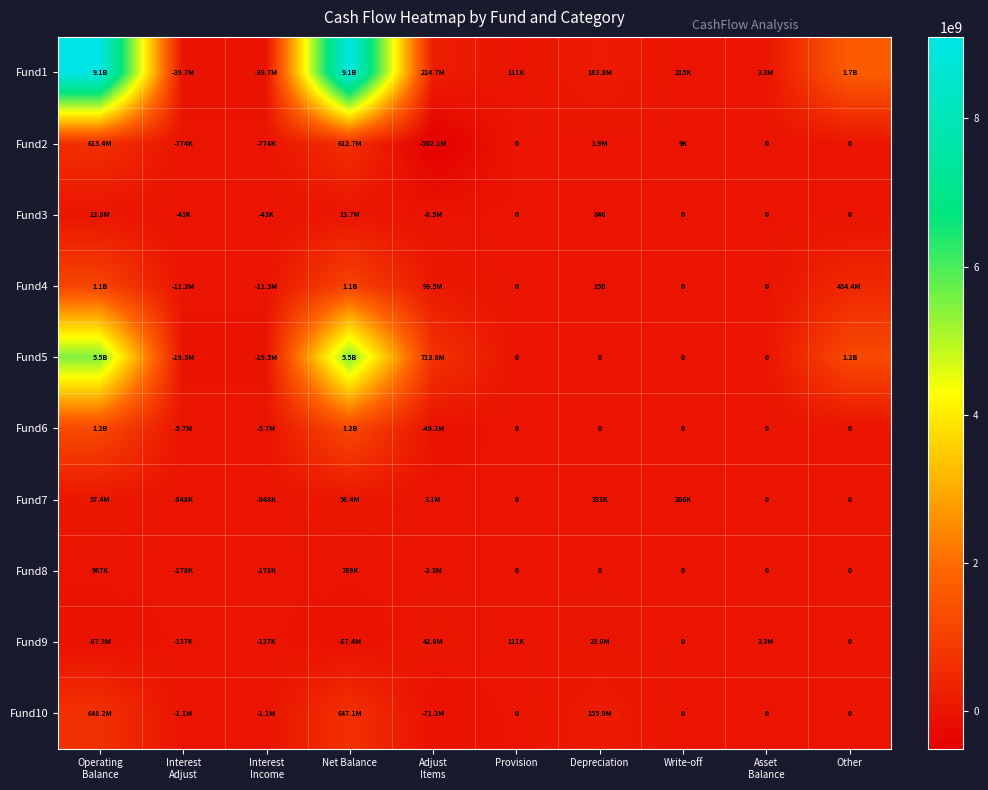

How many series are shown in this chart?

10